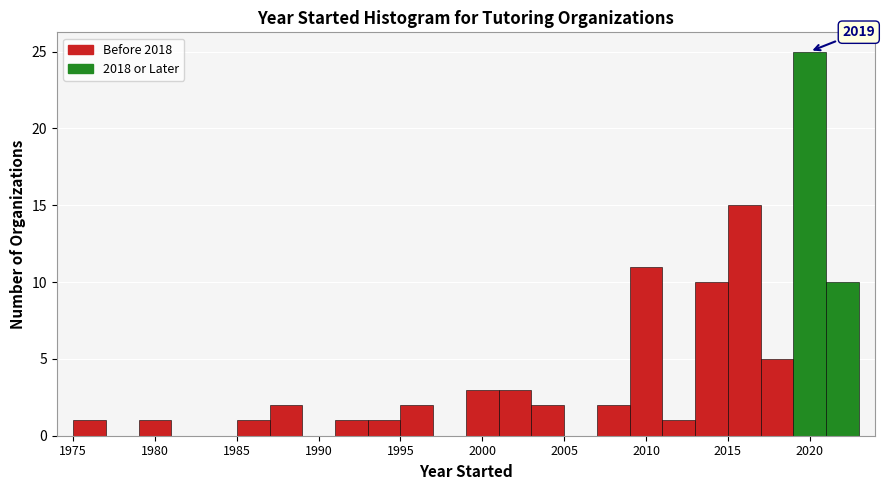

Over which range of the x-axis is the bar tallest?

2019 to 2021